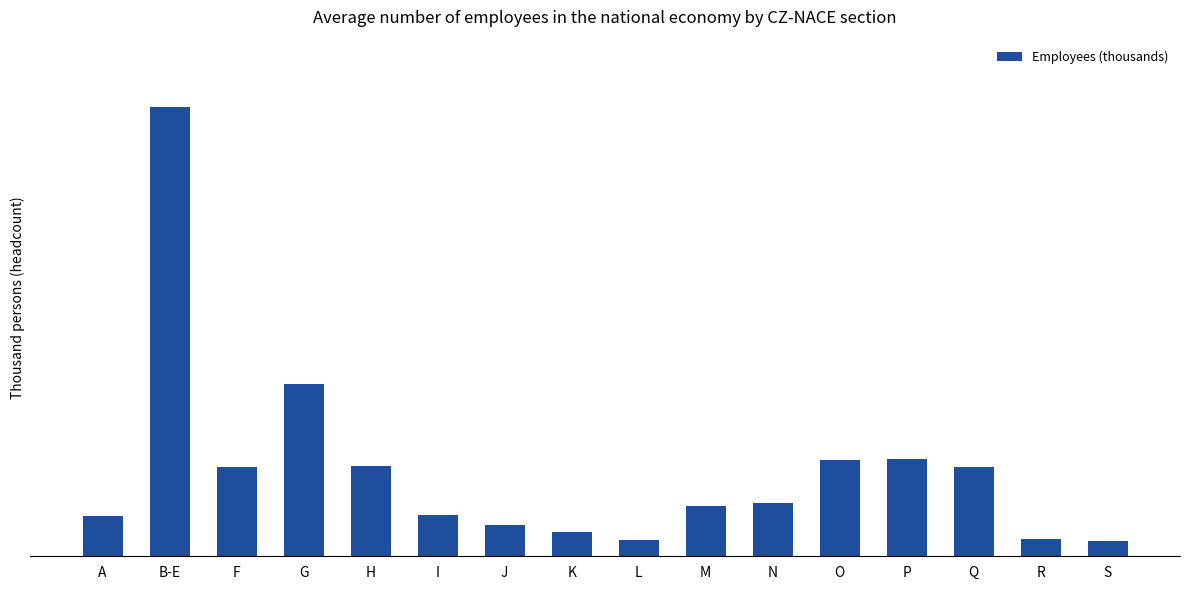

What is the change in value from K to S?

-26.5